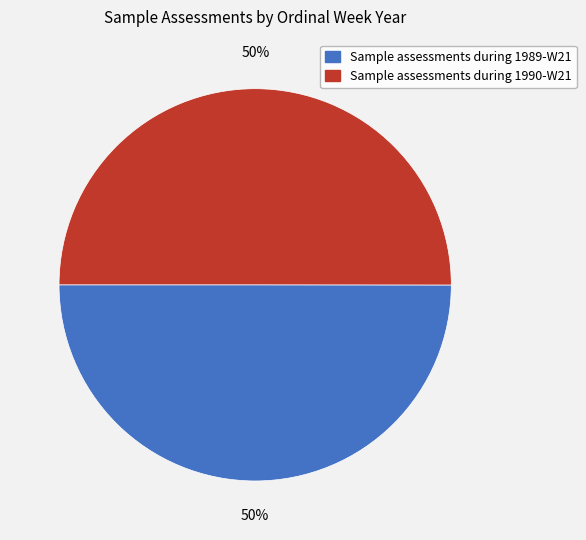

To the nearest percent, what is the combined percentage of Sample assessments during 1989-W21 and Sample assessments during 1990-W21?

100%